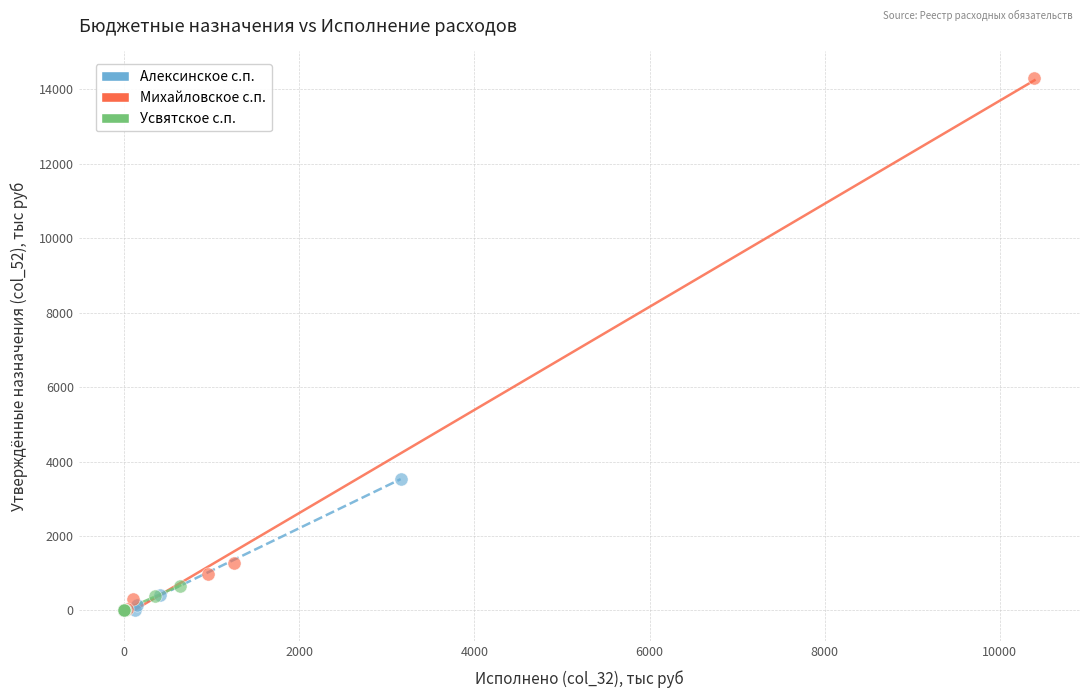

Which series has the largest Y range (max minus min)?

Михайловское с.п.